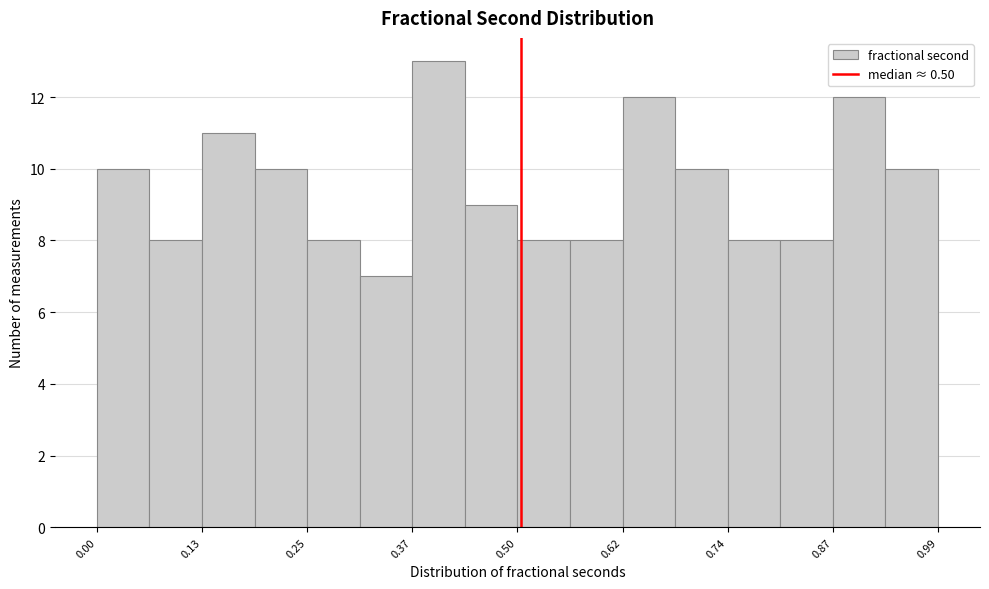

Read against the x-axis, roughly where is the centre of the tallest bar?

0.40